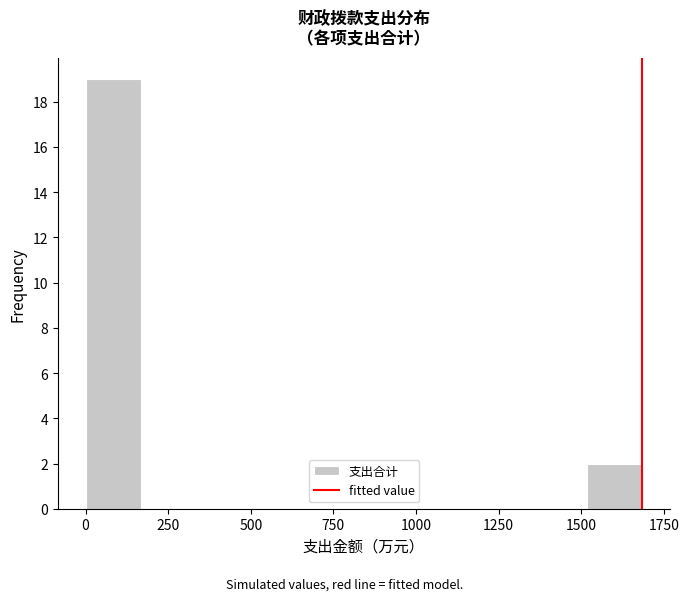

Read against the x-axis, roughly where is the centre of the tallest bar?

100